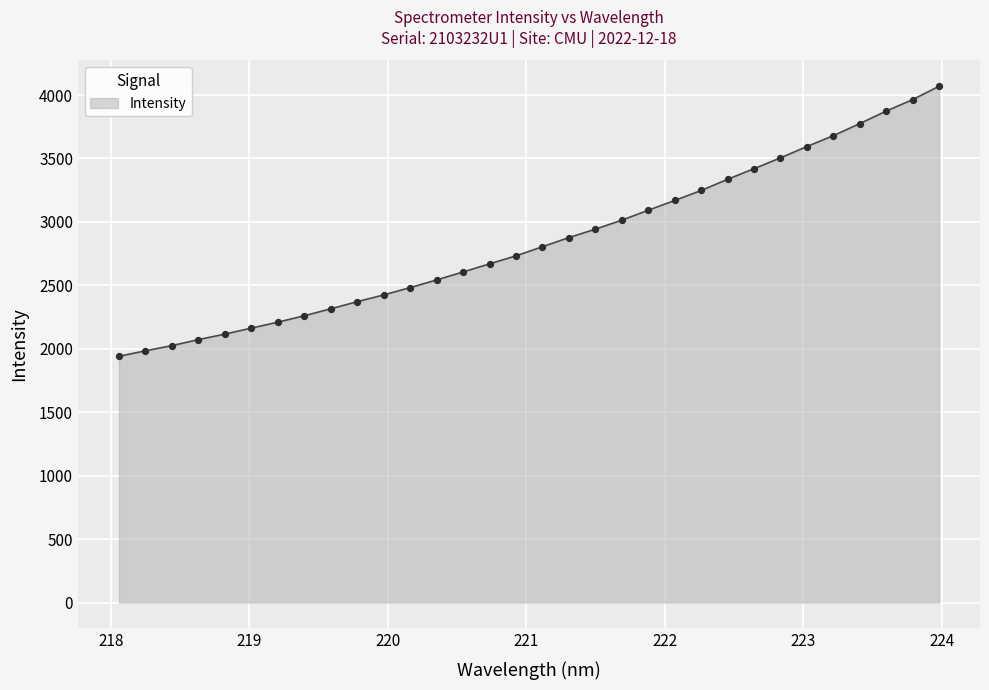

What is the greatest value displayed?

4069.2